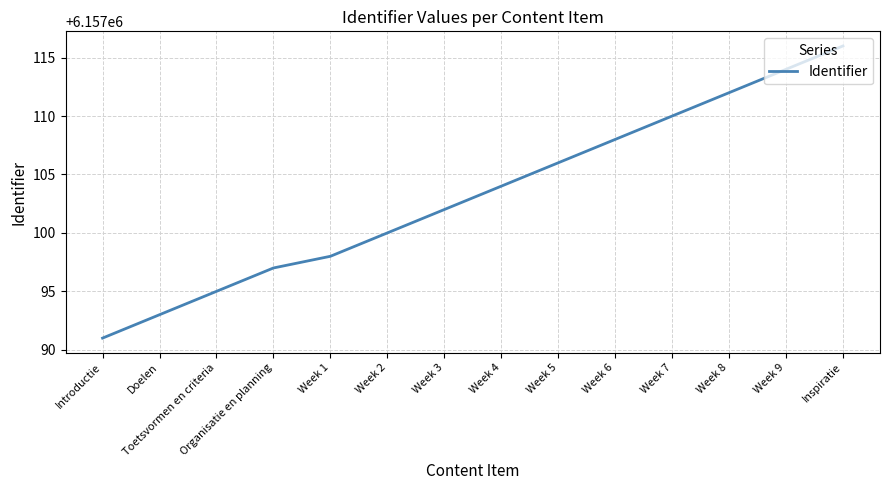

Read the value at Week 1, to the nearest 10.

6157100